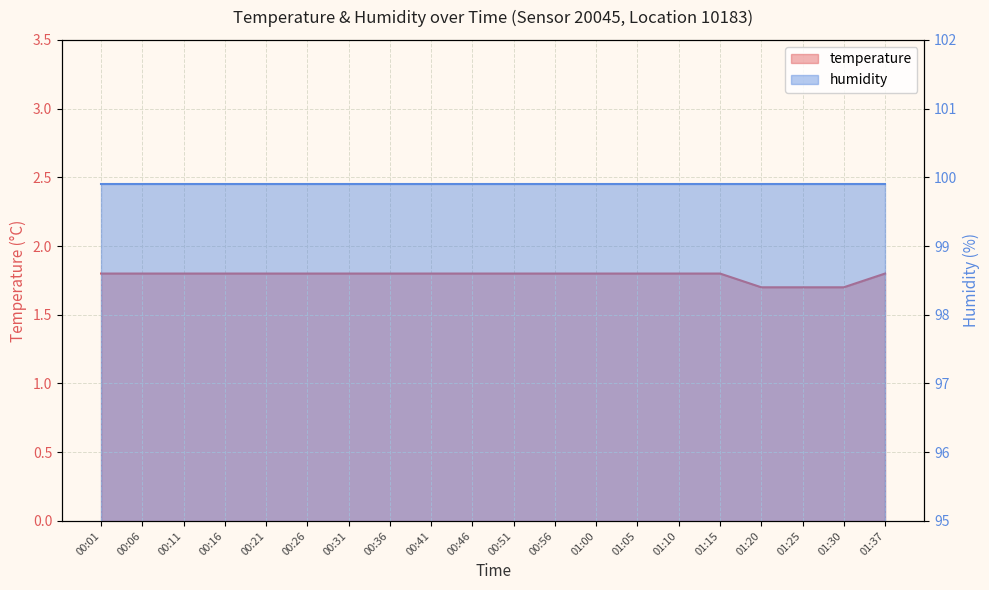

Rank the categories by value from highest to lowest.

00:01, 00:06, 00:11, 00:16, 00:21, 00:26, 00:31, 00:36, 00:41, 00:46, 00:51, 00:56, 01:00, 01:05, 01:10, 01:15, 01:37, 01:20, 01:25, 01:30